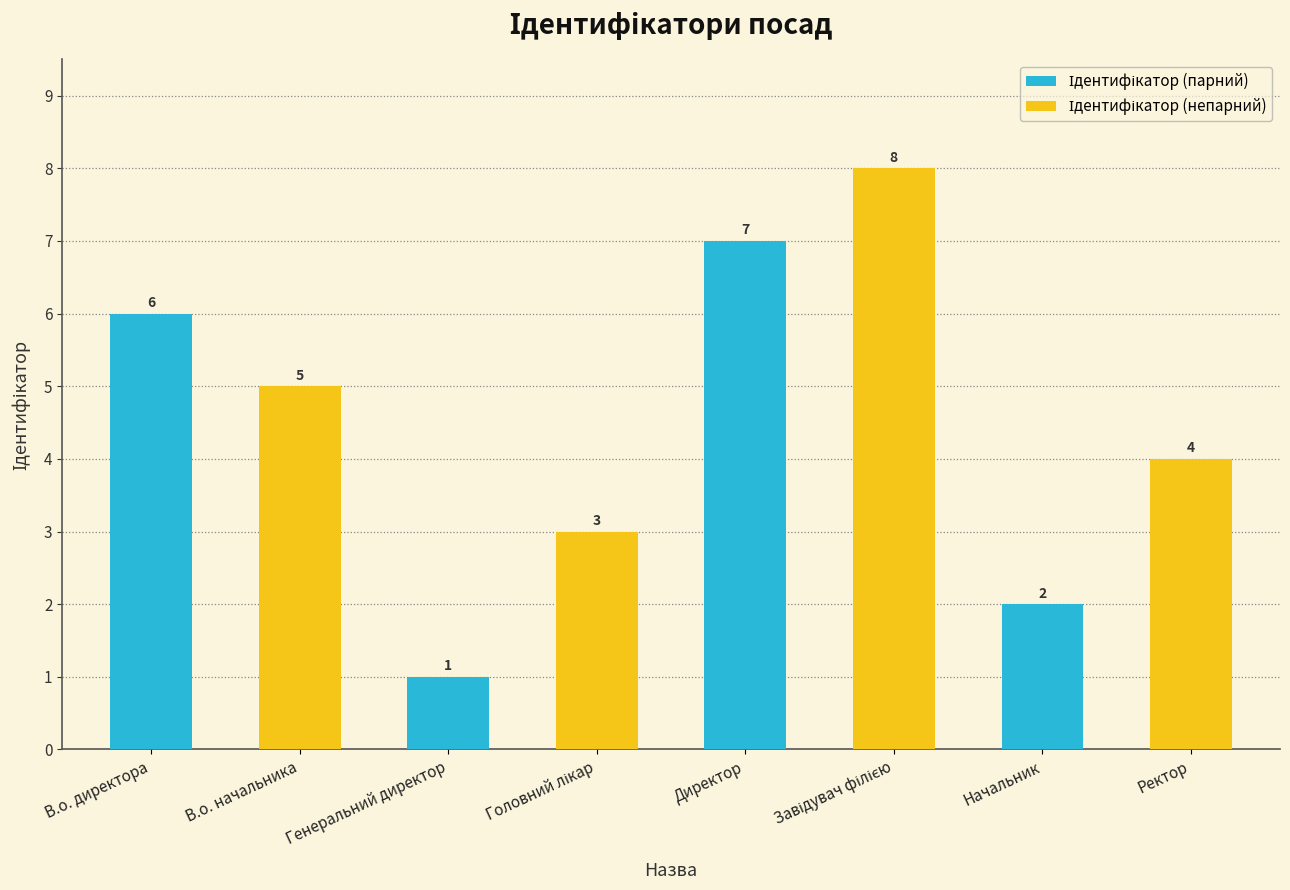

What is the maximum value shown in the chart?

8